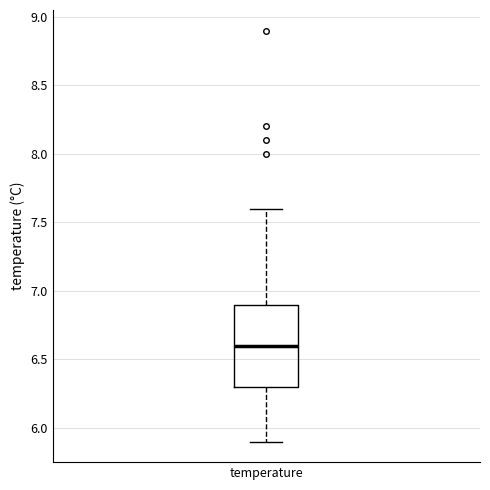

Where does the upper whisker of the box for temperature end on the y-axis? The values are not printed on the chart, so give them approximately, as read against the axis.

7.6